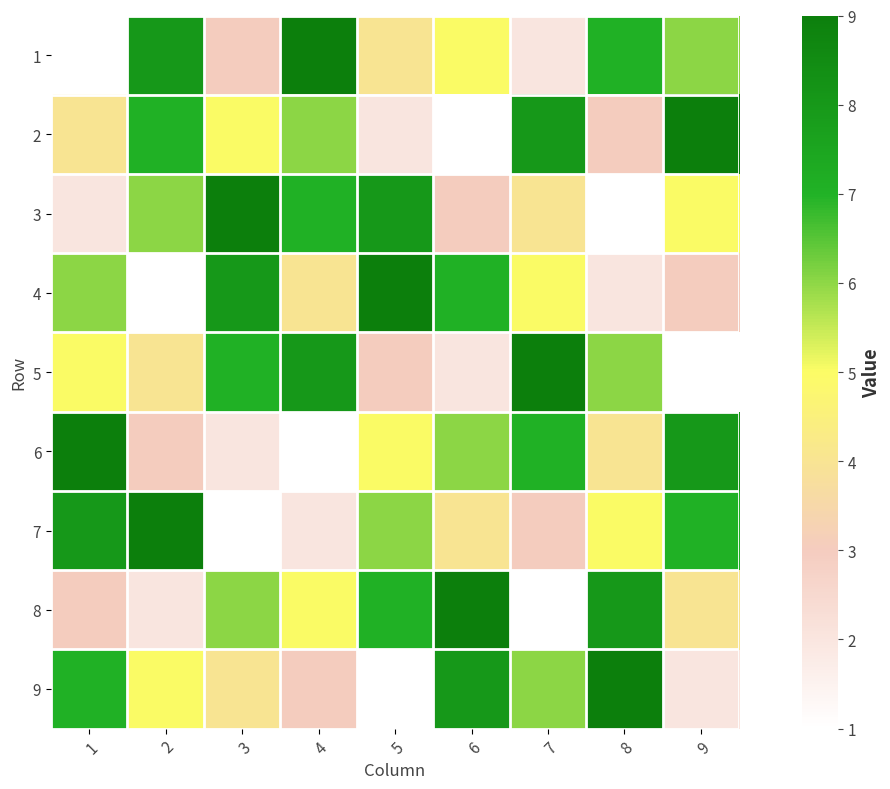

Count the number of categories in the chart.

9